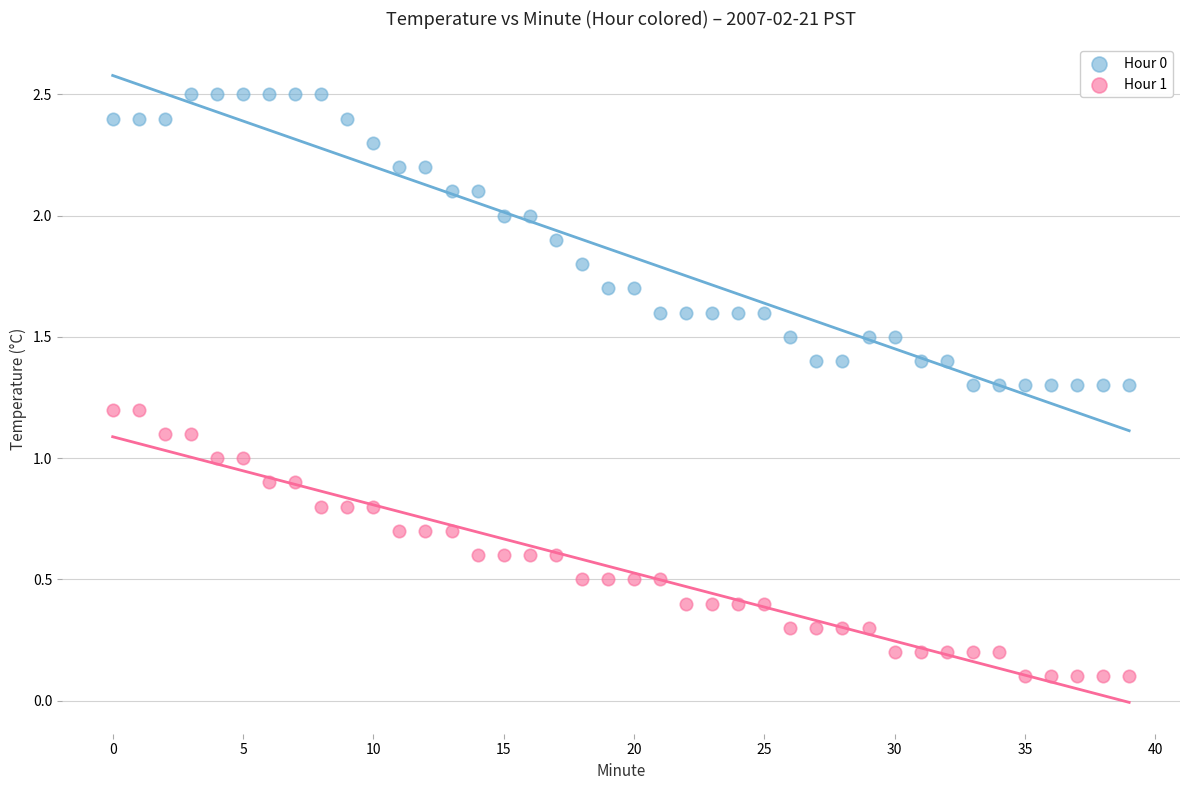

Which series reaches the minimum Y coordinate?

Hour 1